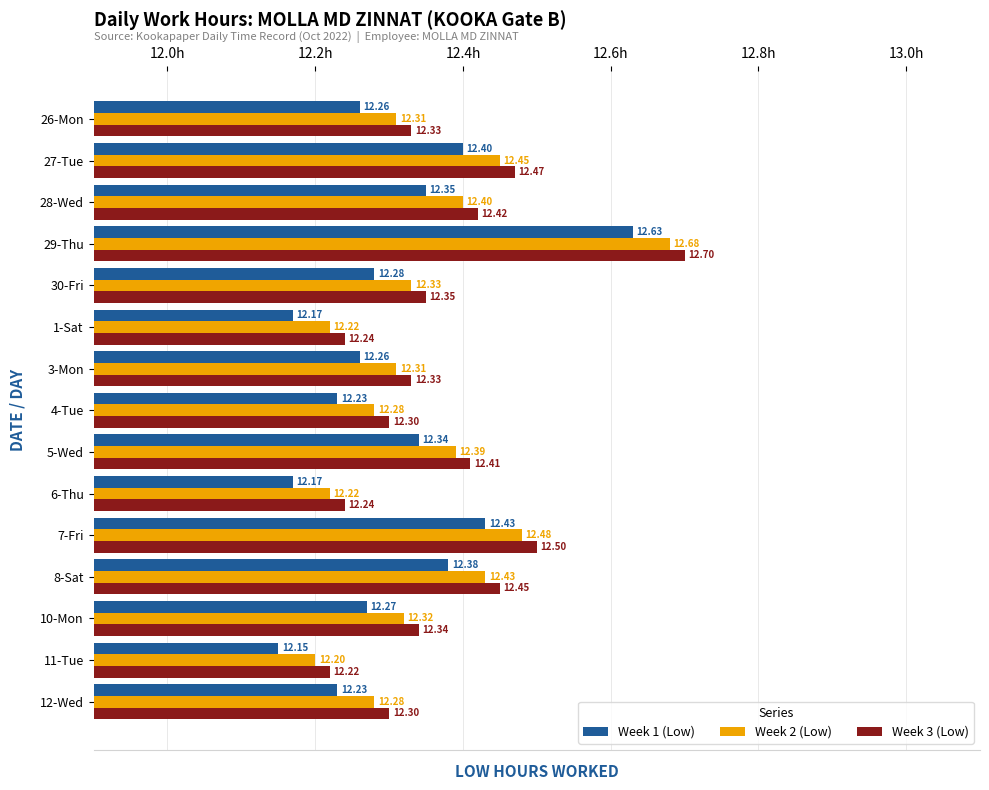

Count the Week 1 (Low) values in the range 12 to 13.

15